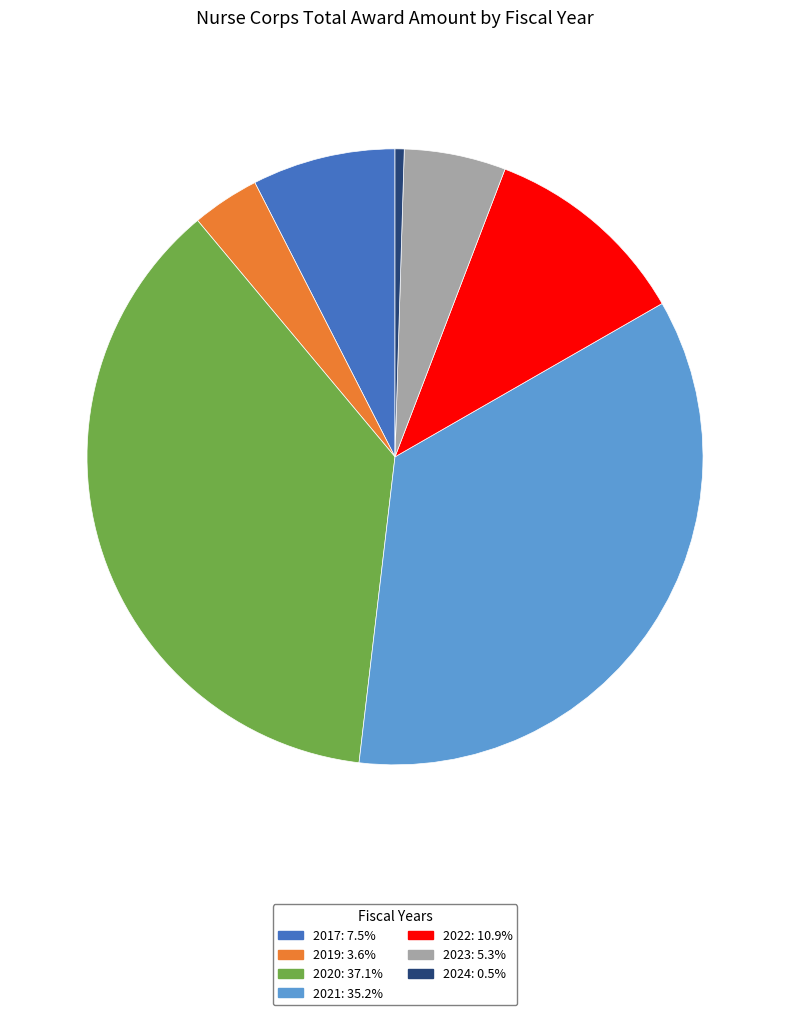

Is there a majority slice in this chart?

No